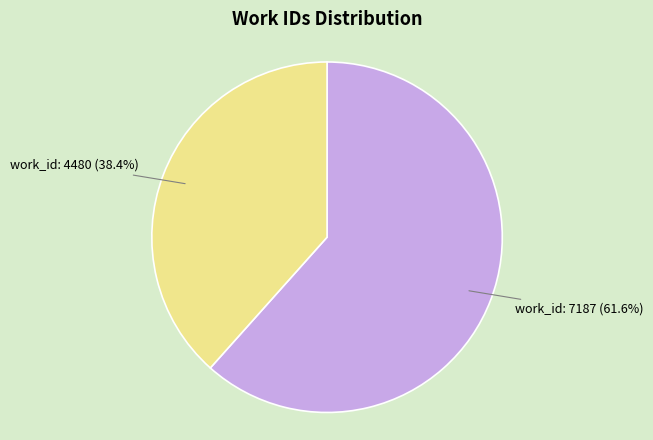

What is the total percentage of work_id: 7187 and work_id: 4480?

100.0%